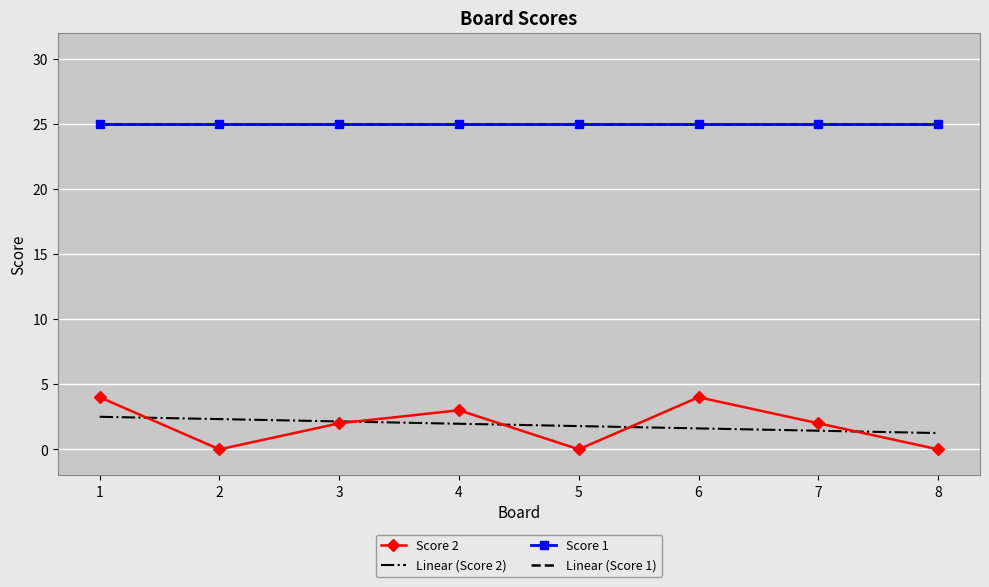

At 1, list the series in order from smallest to largest.

Linear (Score 2), Score 2, Linear (Score 1), Score 1